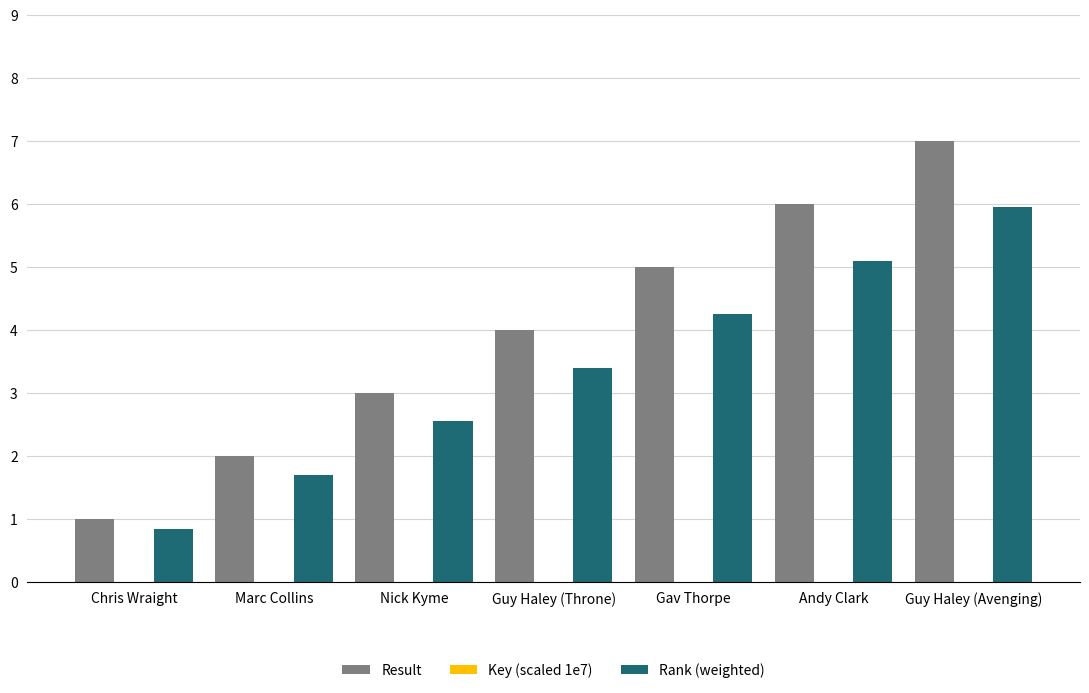

What is the sum of all Result values?

28.0